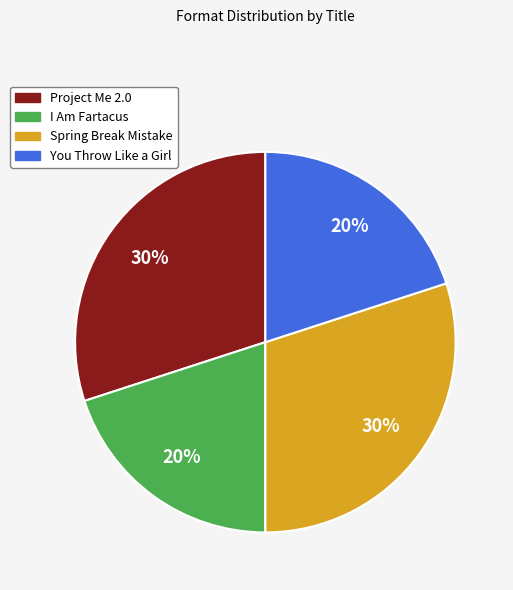

How many segments does this pie chart have?

4